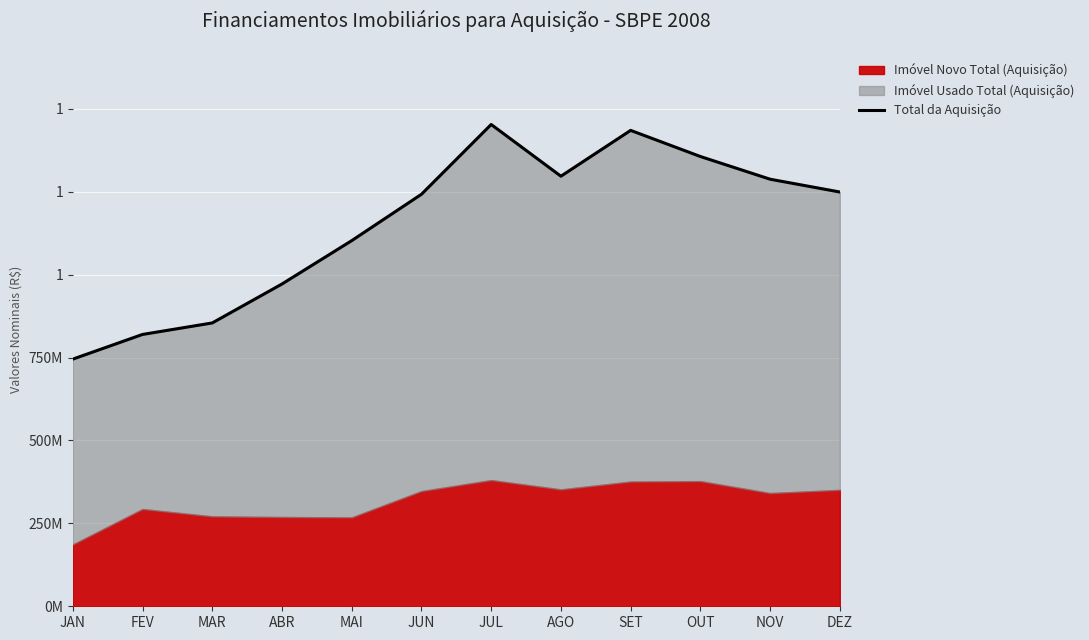

How many lines are shown in the chart?

1